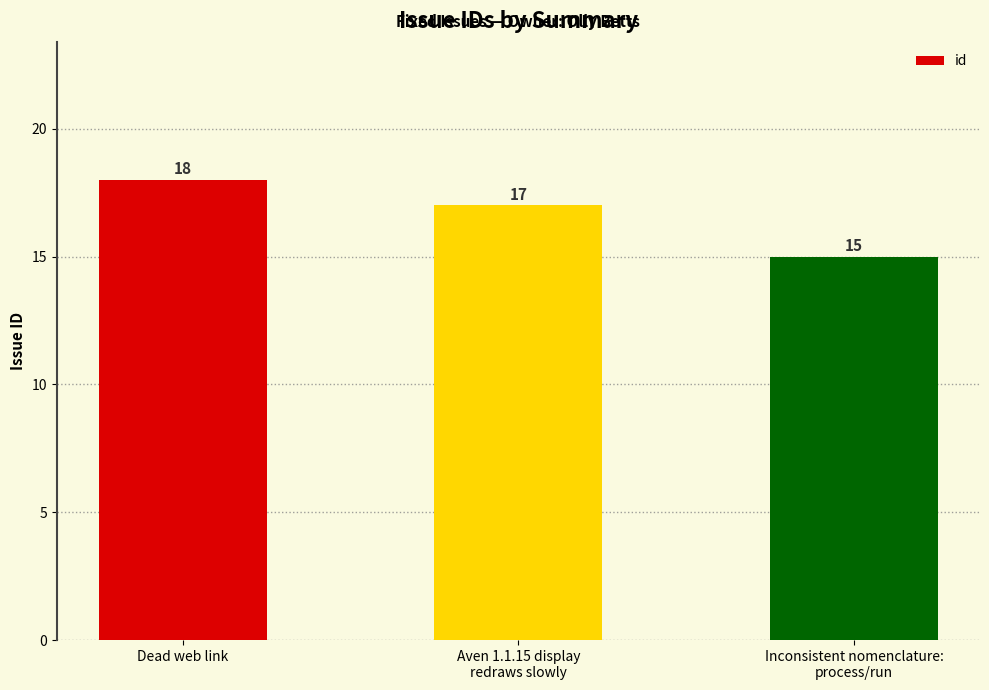

How many categories are shown in the chart?

3